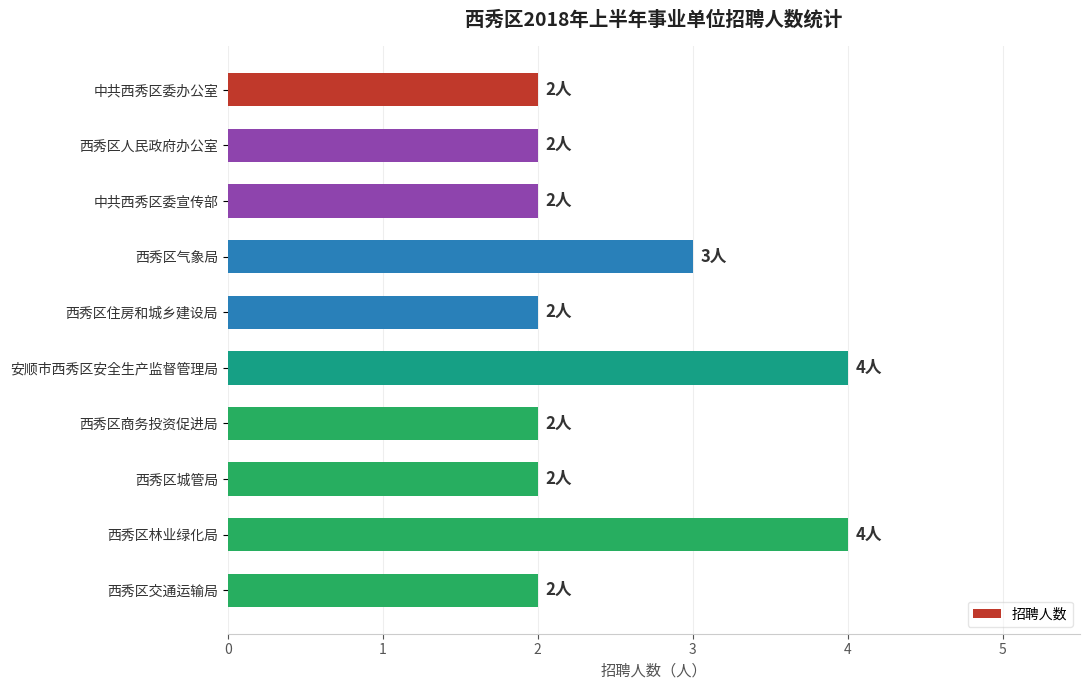

Count the values in the range 2 to 3.

8